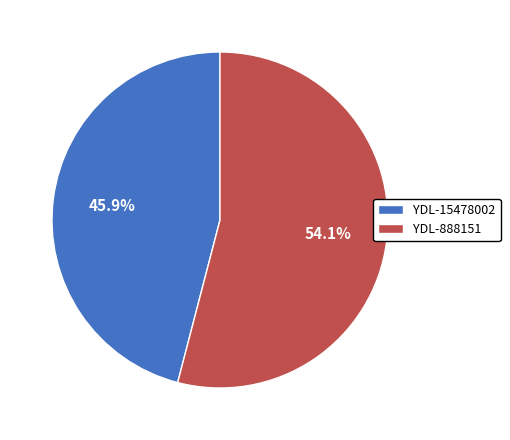

What portion of the pie excludes YDL-888151?

45.9%